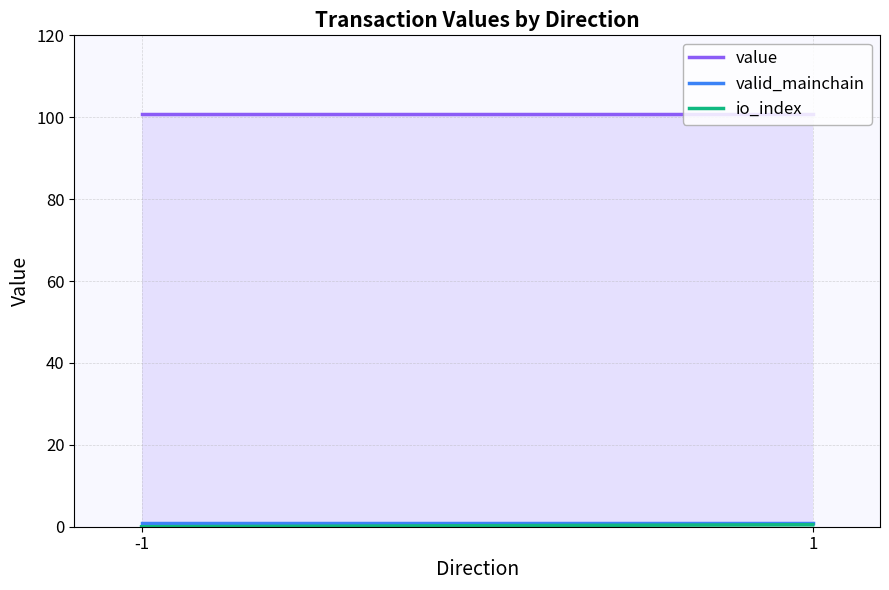

Rank the categories by valid_mainchain value from lowest to highest.

-1, 1